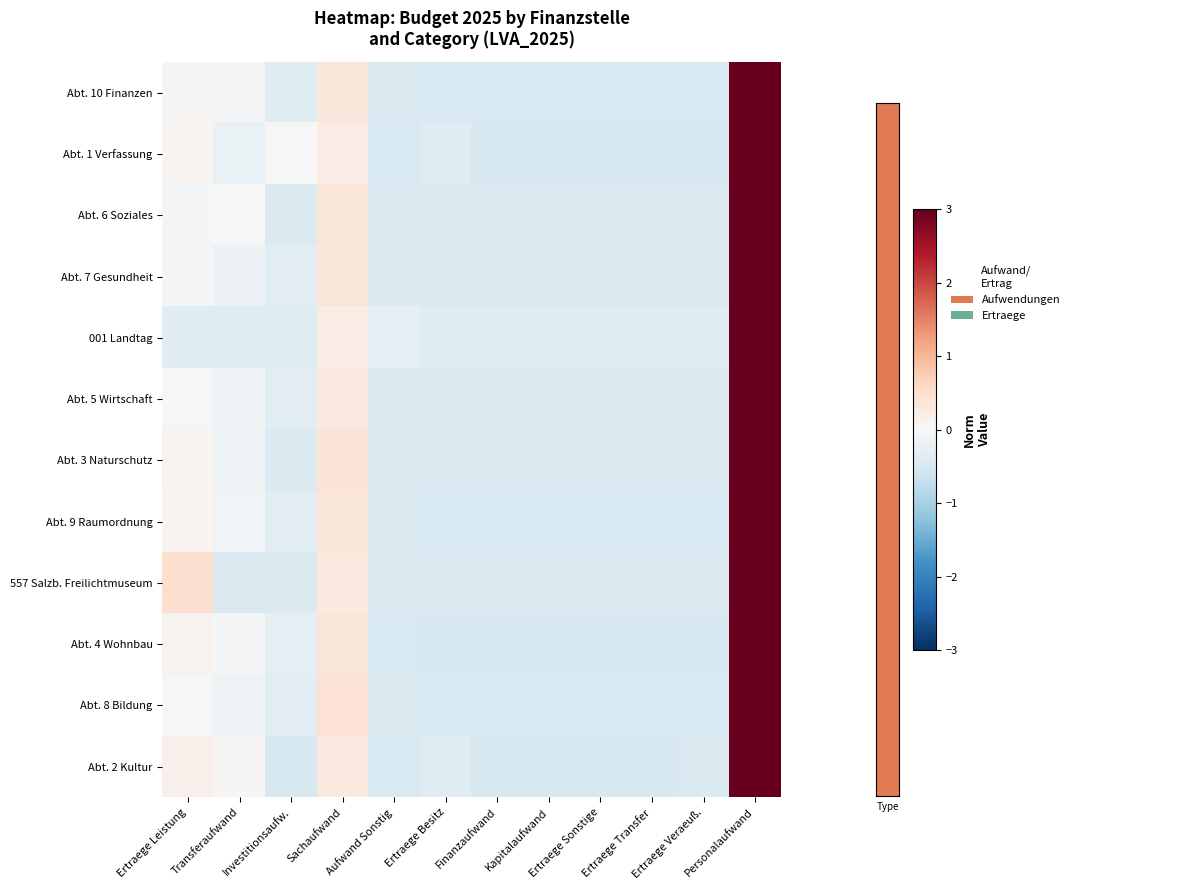

Which category has the highest value across all series?

Personalaufwand